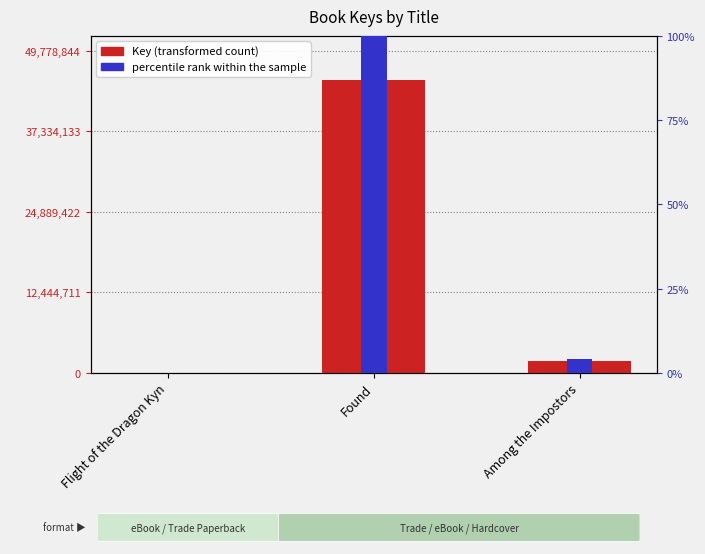

Reading left to right, transcribe all the data shown in this chart.

Key: 6541	45253495	1804927
percentile rank within the sample: 0	100	4